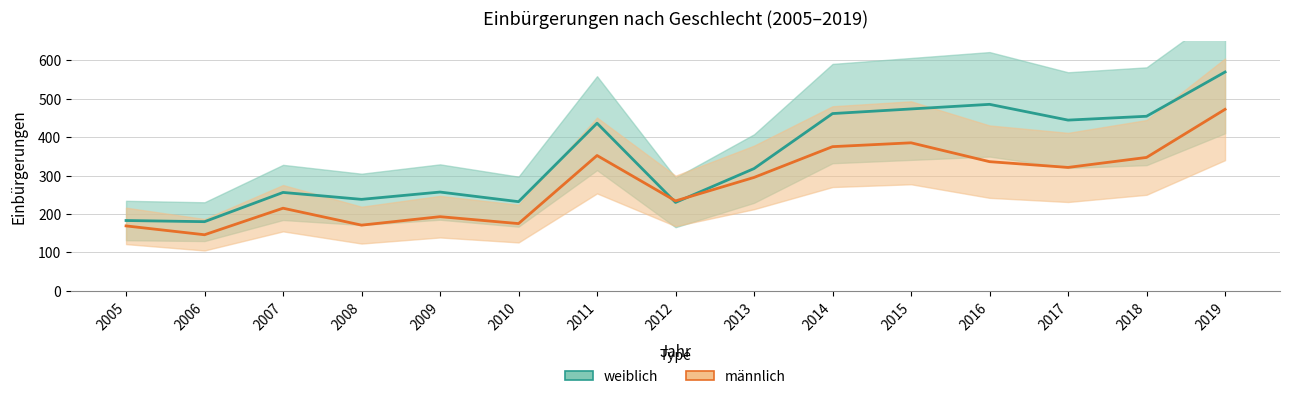

Between 2017 and 2010, which is larger?

2017